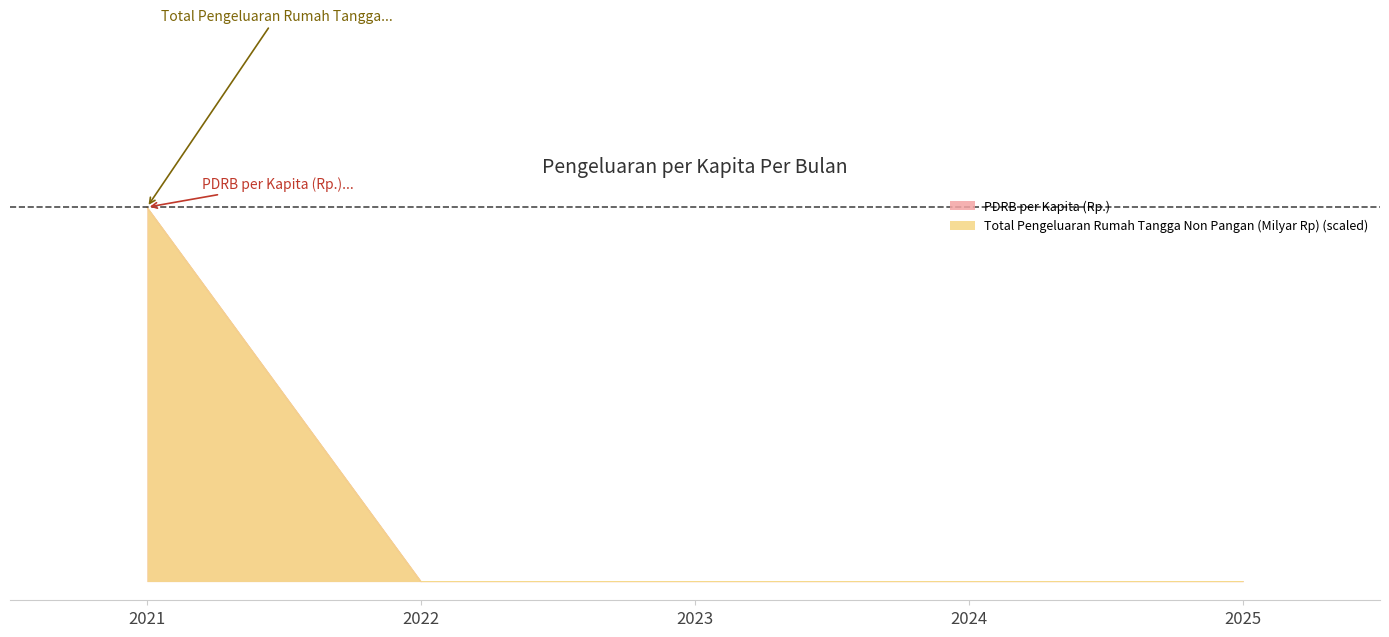

What is the highest value of the PDRB per Kapita (Rp.) series?

19804053.6